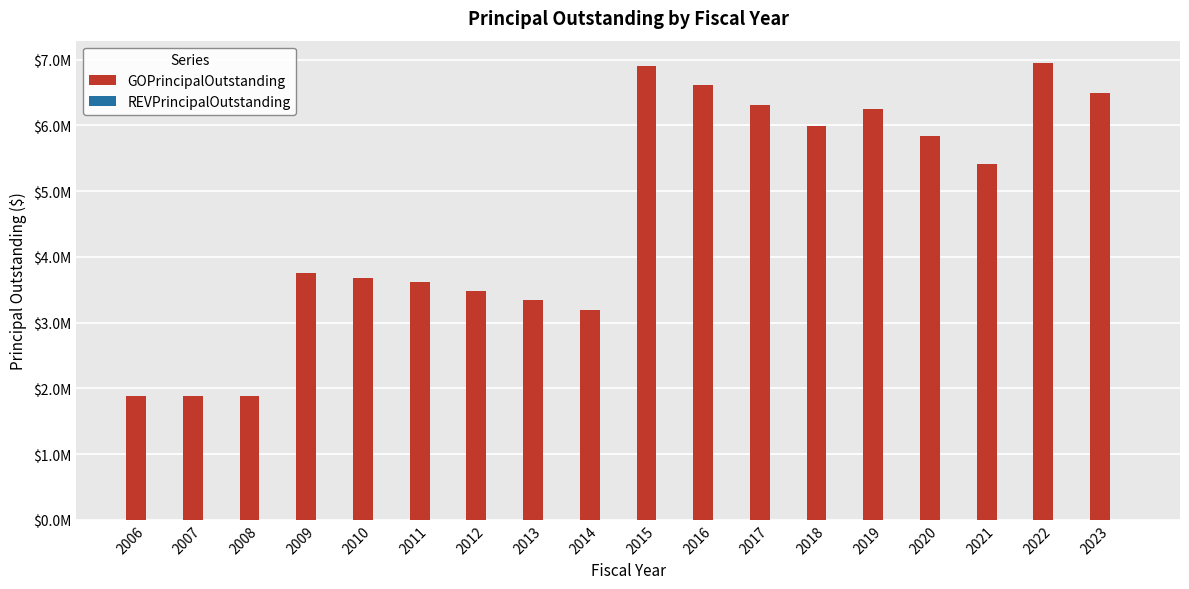

Does the chart contain any negative values?

No